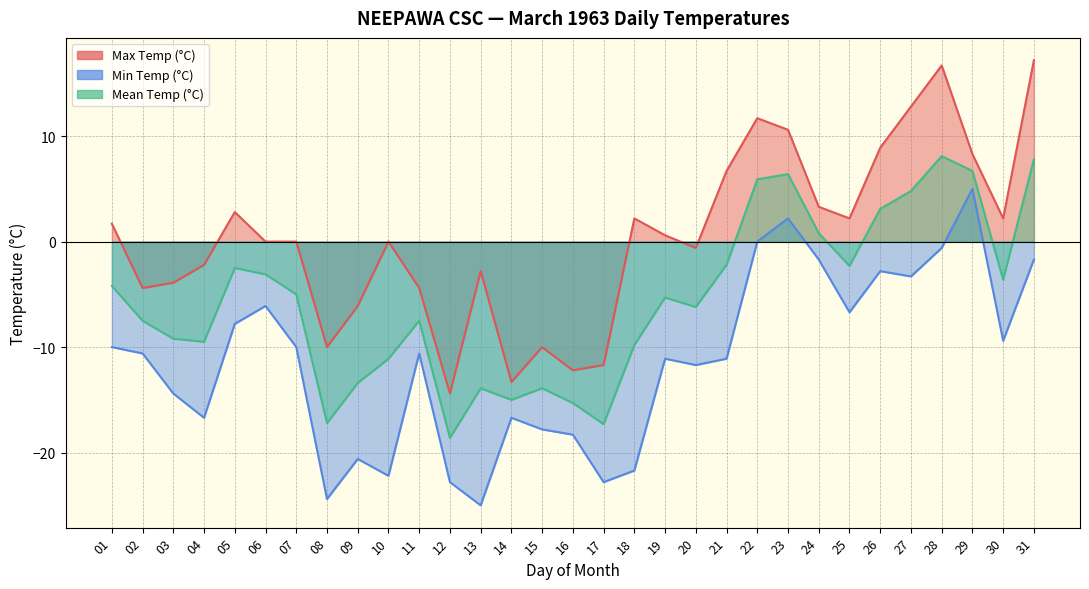

Which series changed the most between 13 and 20?

Min Temp (°C)